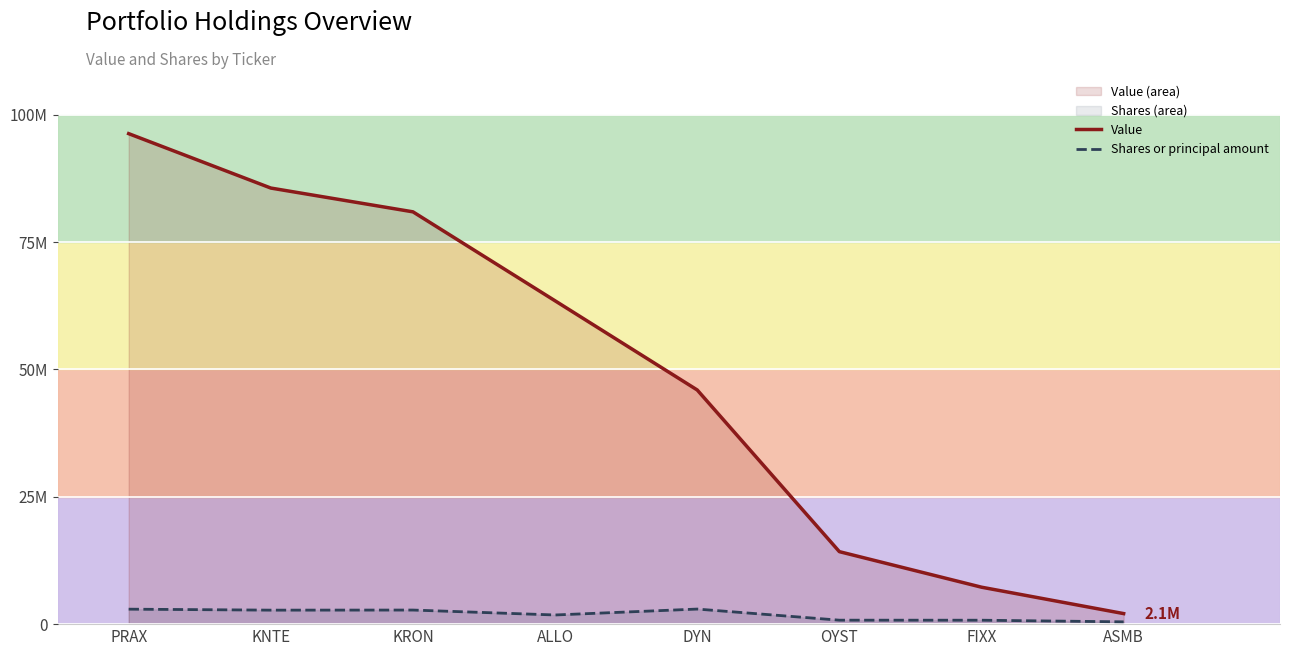

Is the value of Shares or principal amount at KRON greater than the value of Value at ALLO?

No